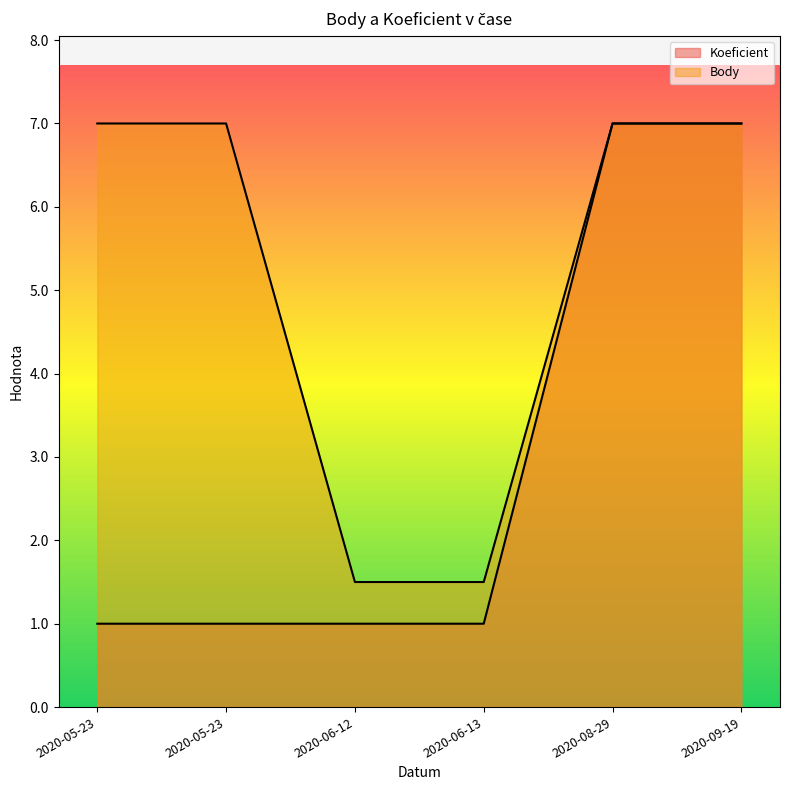

Reading left to right, extract all data points from this chart.

Koeficient: 1.0	1.0	1.0	1.0	7.0	7.0
Body: 7.0	7.0	1.5	1.5	7.0	7.0